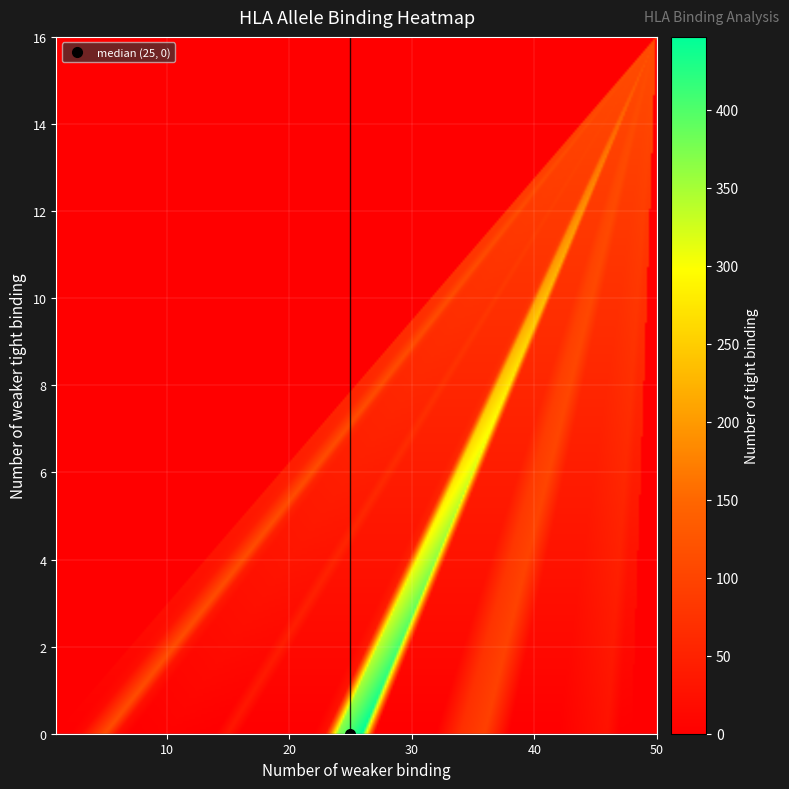

Which has a higher value, 31 or 26?

31